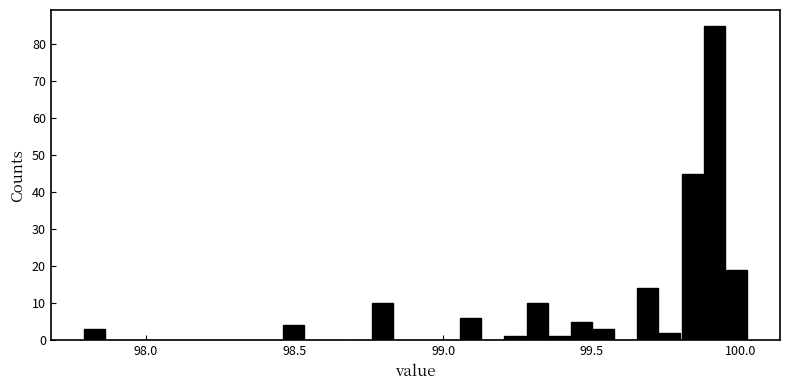

Around what value on the x-axis is the tallest bar? Give the approximate position of its centre, as read against the axis.

99.90